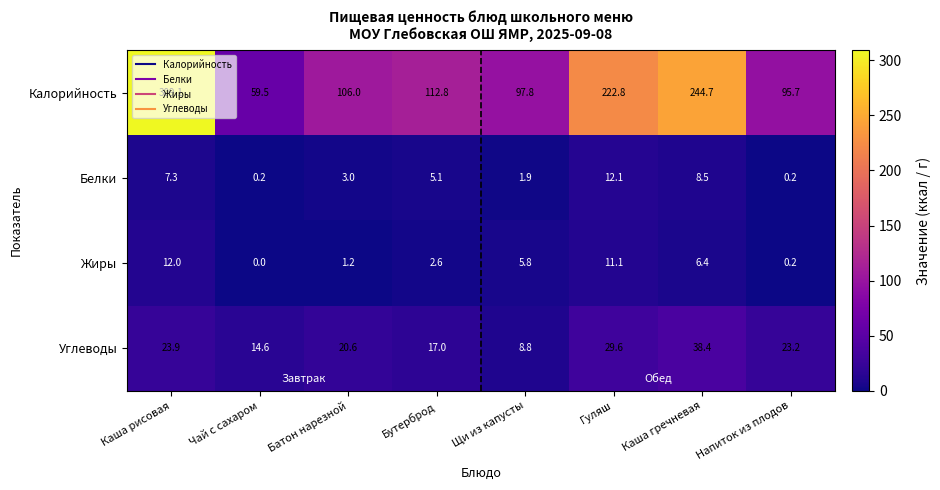

What is the sum of the Углеводы values at Каша рисовая and Щи из капусты?

32.7